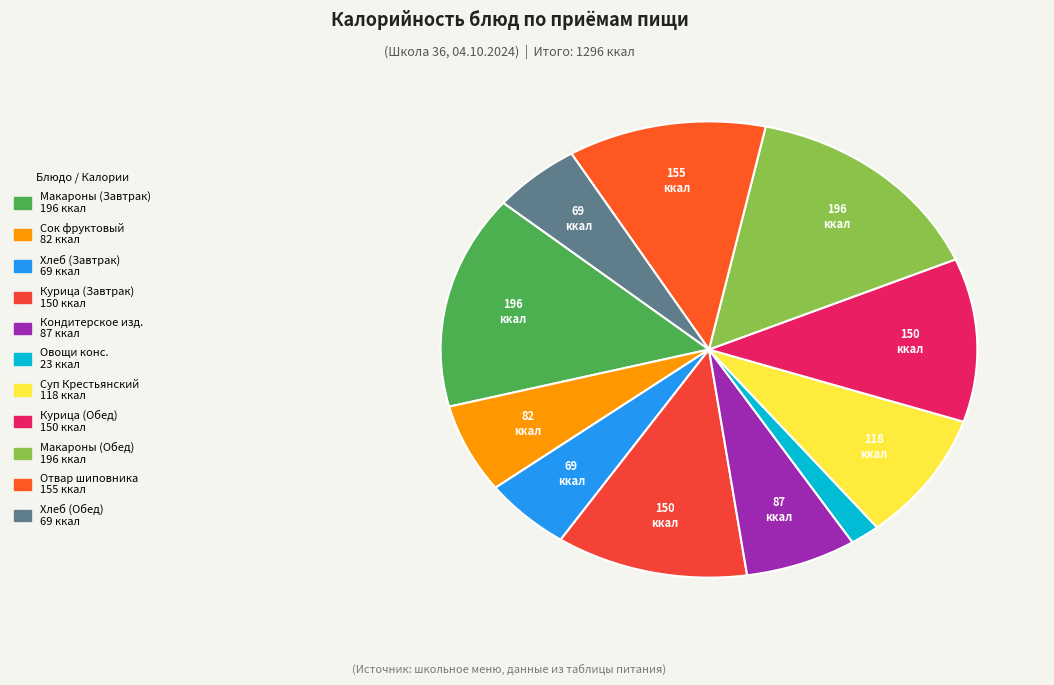

Is there any slice that represents more than half of the pie?

No